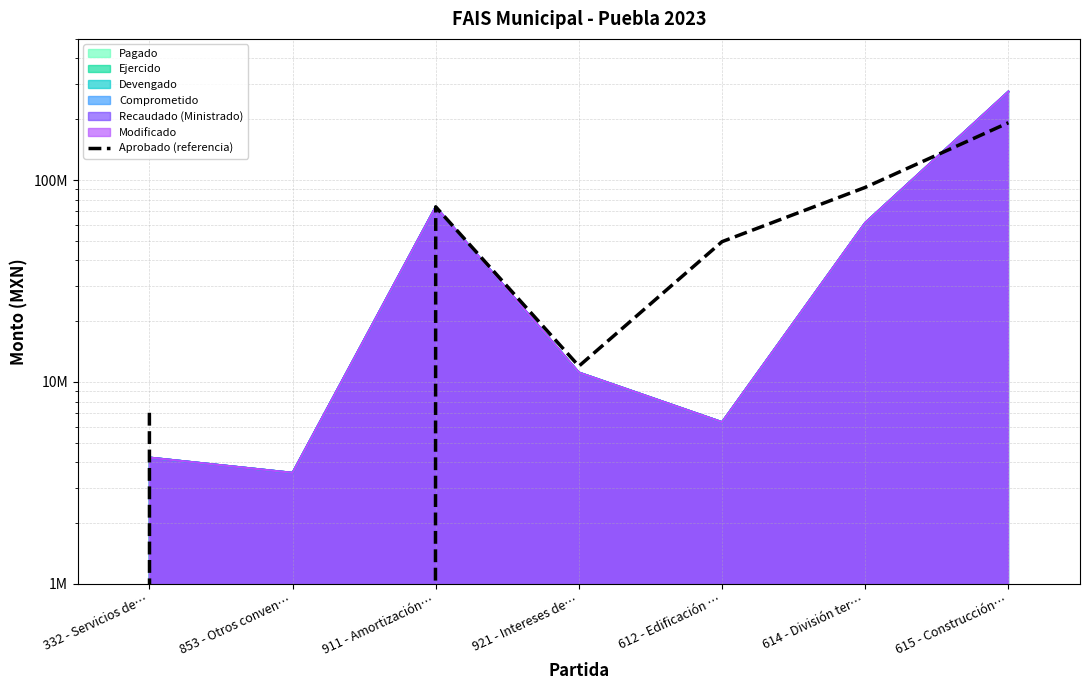

What is the label of the 4th point from the left?

921 - Intereses de…